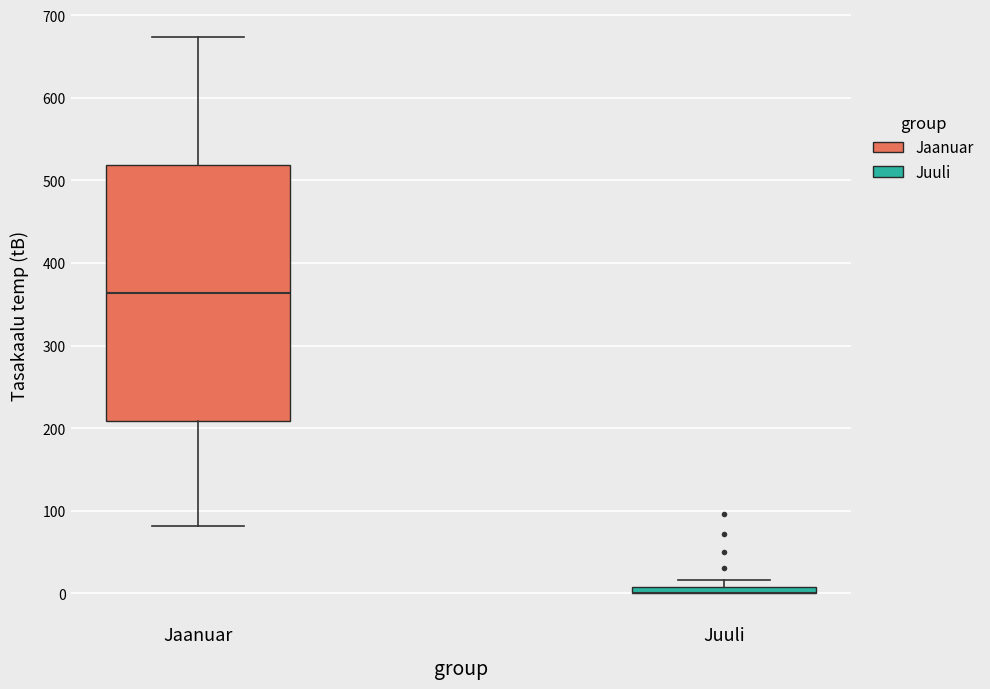

Where is the lower edge of the box for Jaanuar on the y-axis? The values are not printed on the chart, so give them approximately, as read against the axis.

210